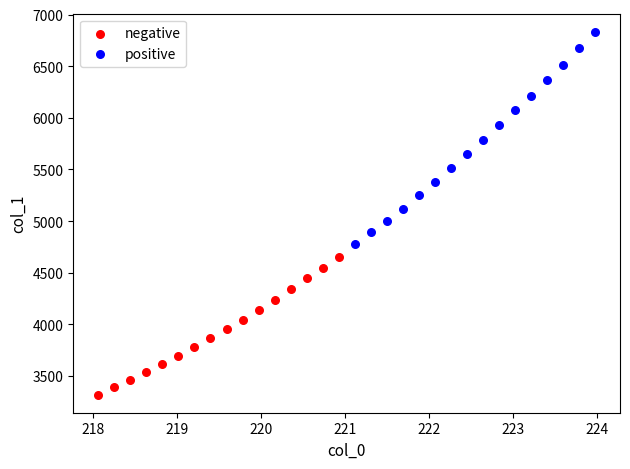

Which series reaches the minimum Y coordinate?

negative